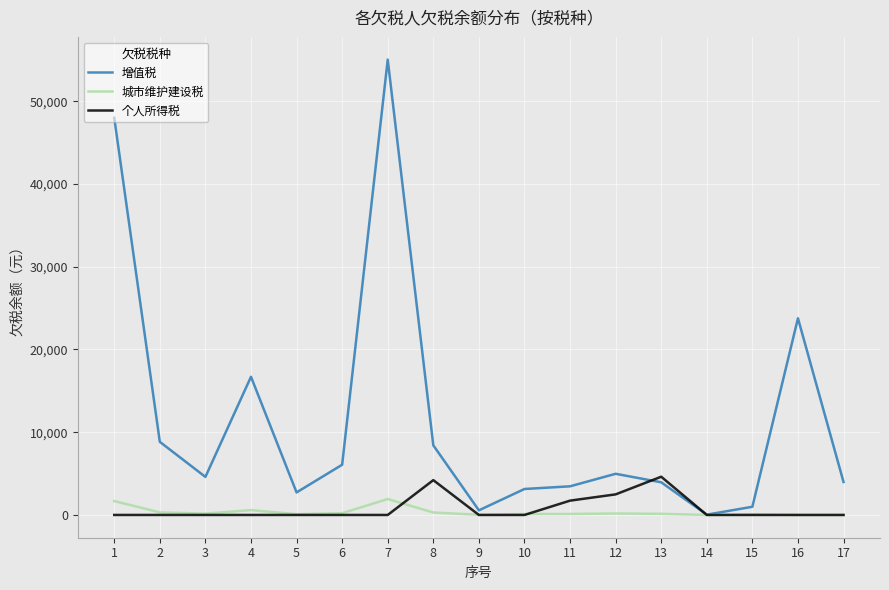

Is the value of 增值税 at 5 greater than the value of 个人所得税 at 11?

Yes